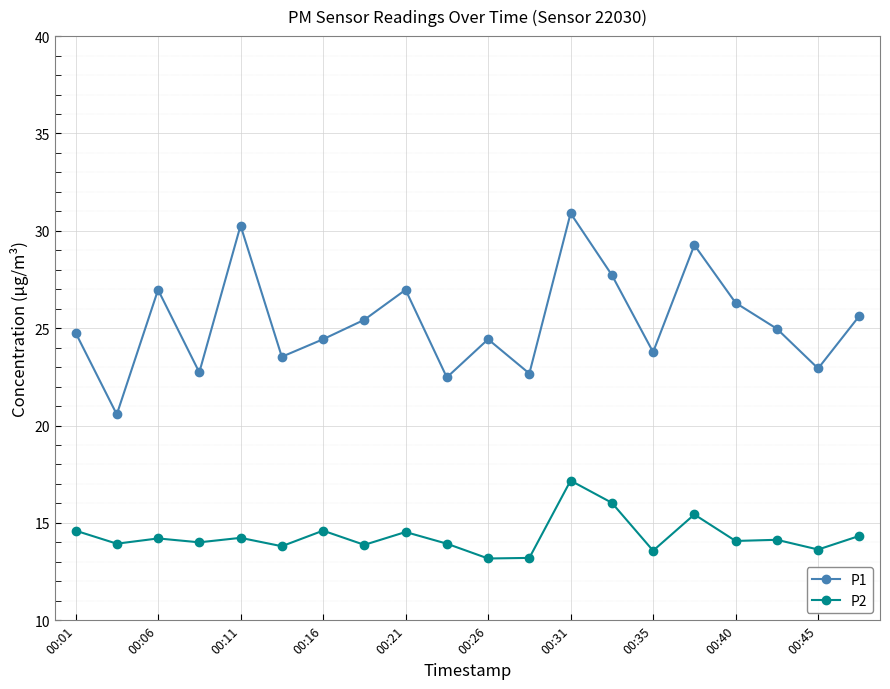

What is the average value of the P1 series?

25.3